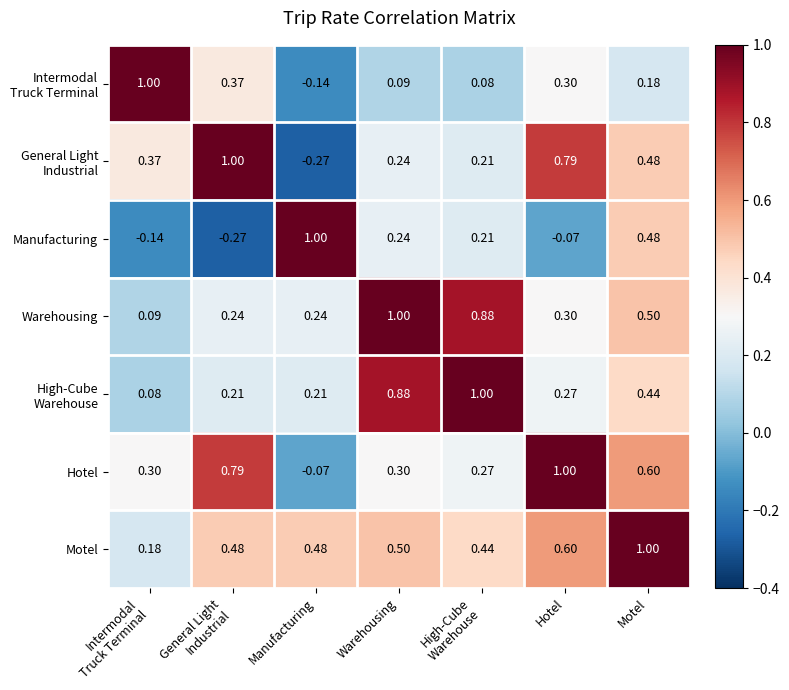

Where is Manufacturing nearest to the value 0?

Hotel